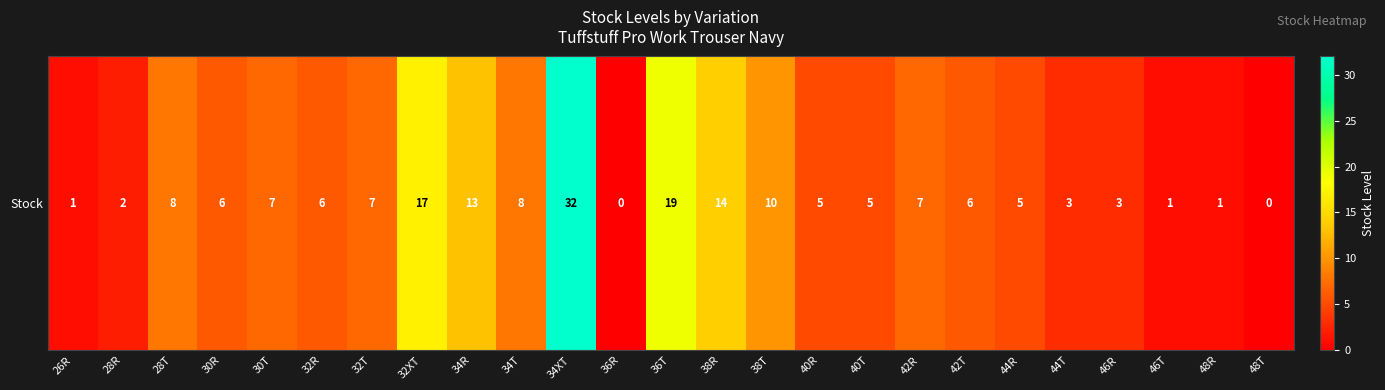

The value at 40R is 5. True or false?

True